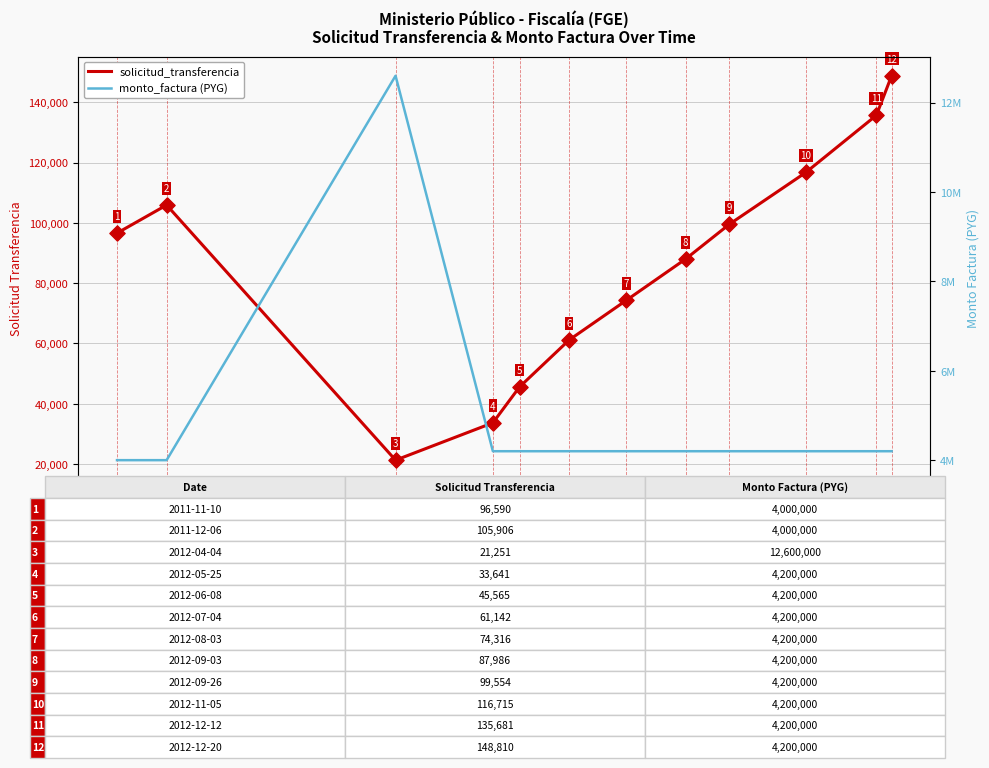

Which series reaches the minimum Y coordinate?

solicitud_transferencia